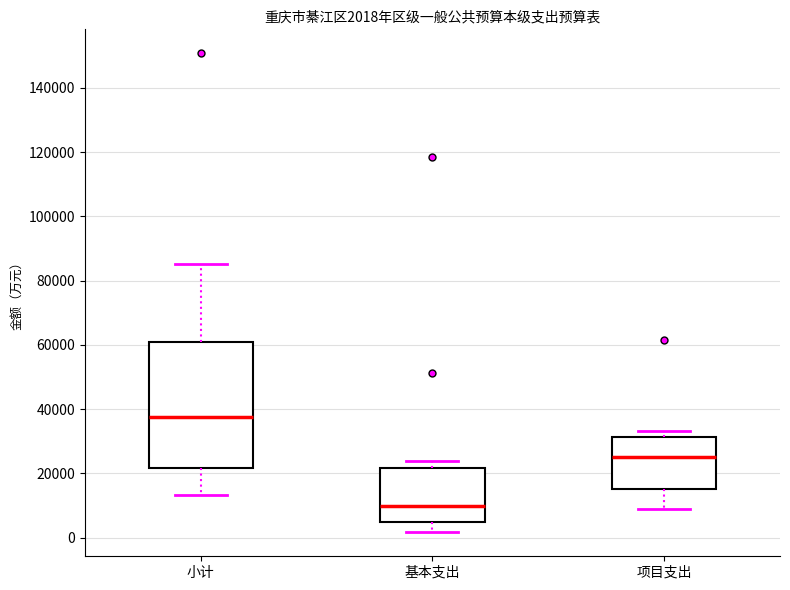

Which box is the tallest, from its lower edge to its upper edge?

小计